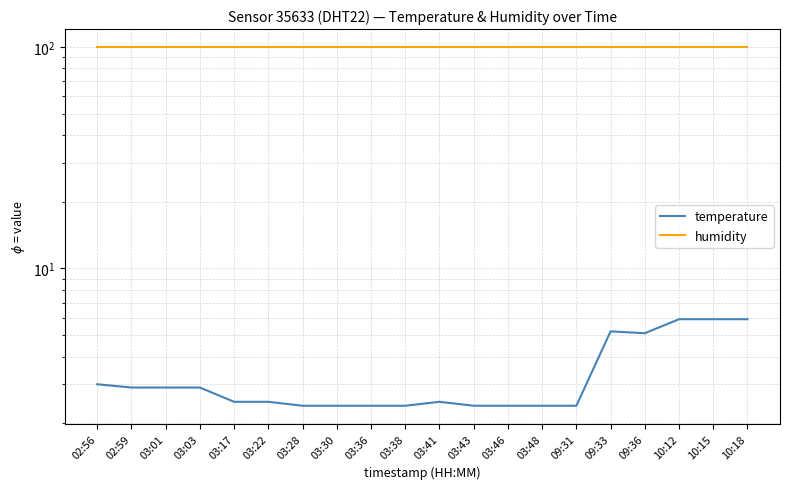

Which series has the widest spread of values?

temperature